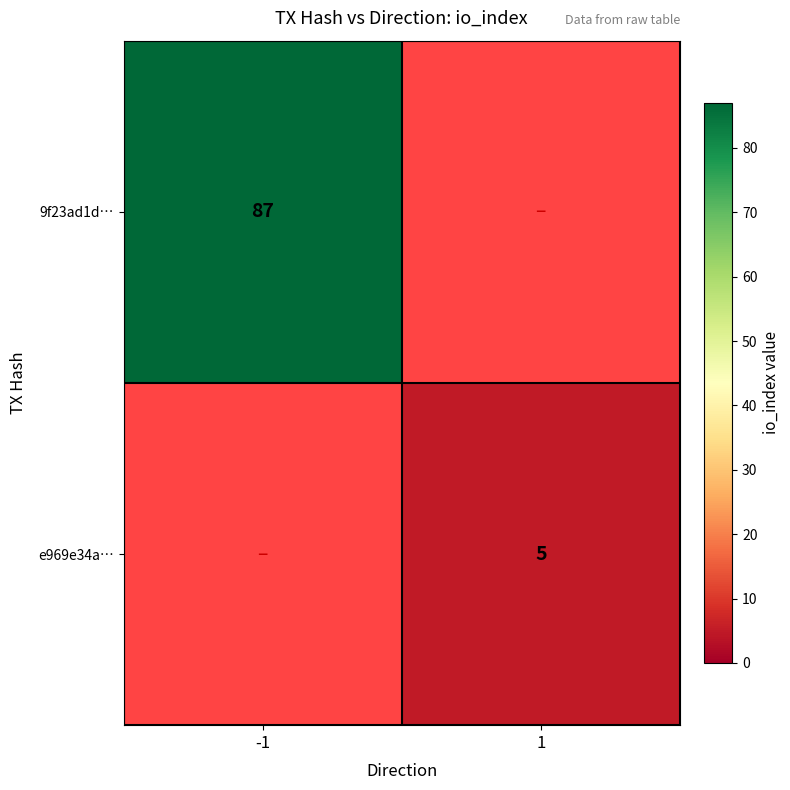

The 9f23ad1d… series shows 35 at -1. True or false?

False